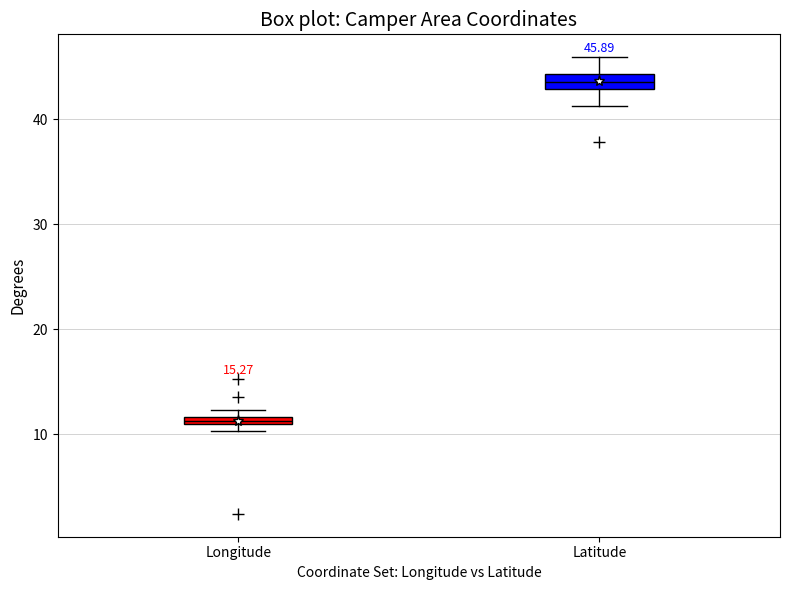

Which box's median line is the highest?

Latitude